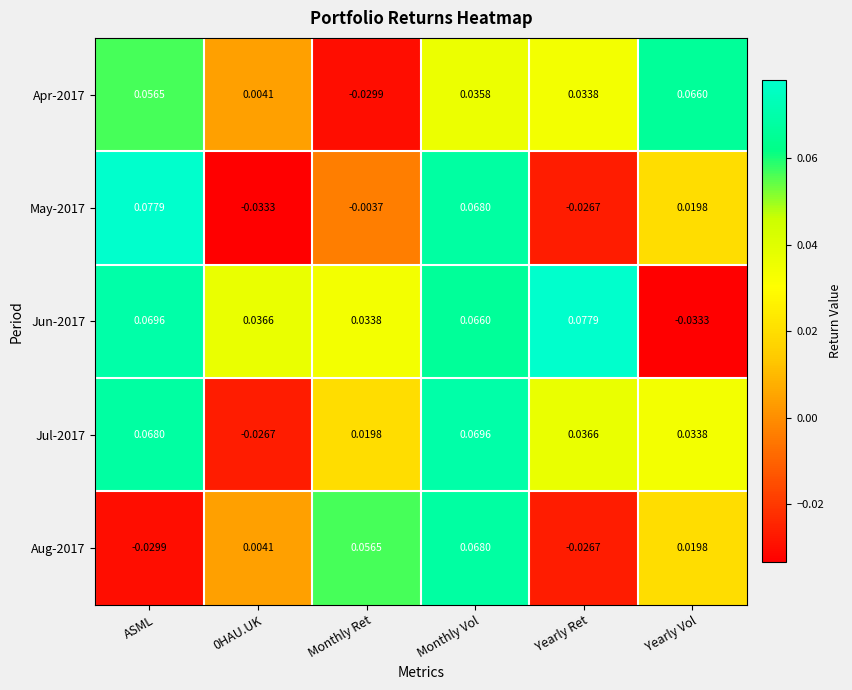

Is the value of Apr-2017 at Monthly Vol greater than the value of May-2017 at 0HAU.UK?

Yes